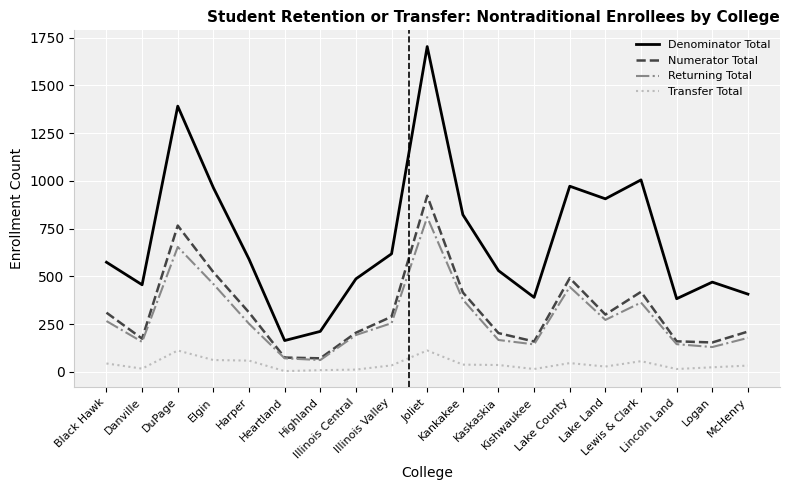

What is the minimum value for Returning Total?

62